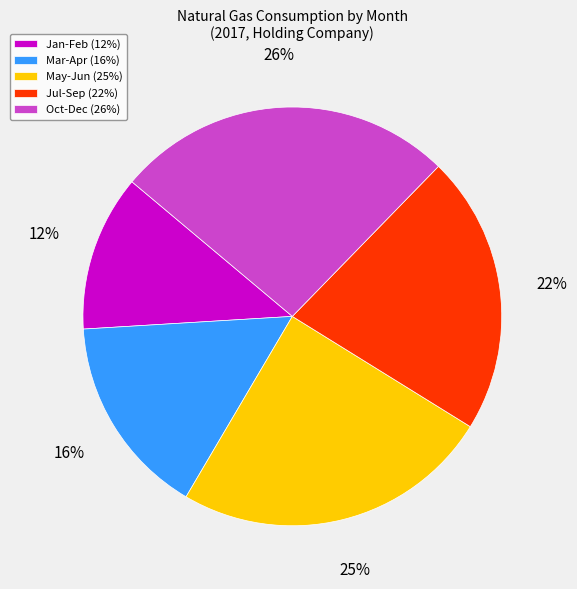

Do Oct-Dec (26%) and Jan-Feb (12%) together represent more than half of the pie?

No